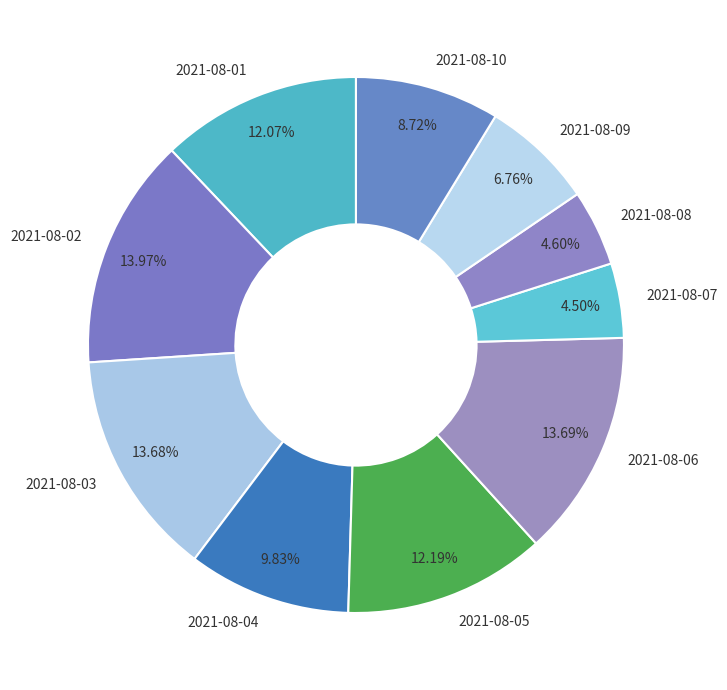

Which has a higher value, 2021-08-04 or 2021-08-06?

2021-08-06